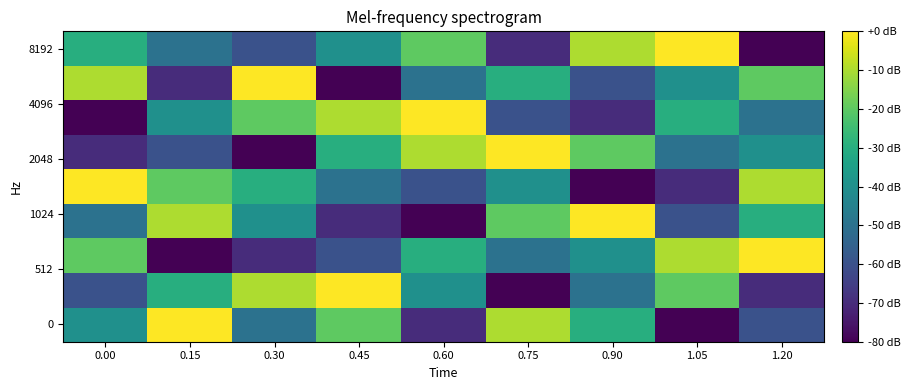

At which category does the chart reach its peak across all series?

0.15